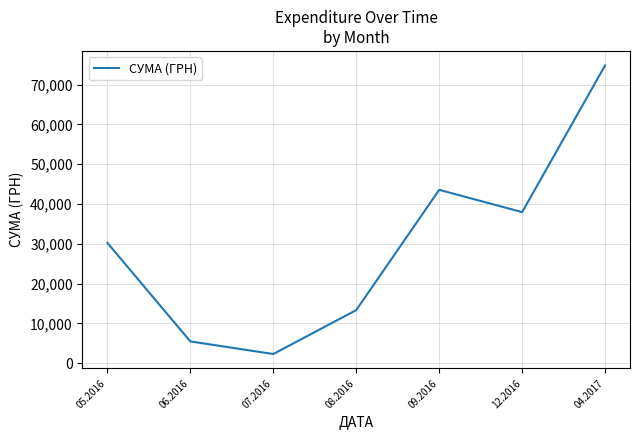

How many distinct data groups are displayed?

1